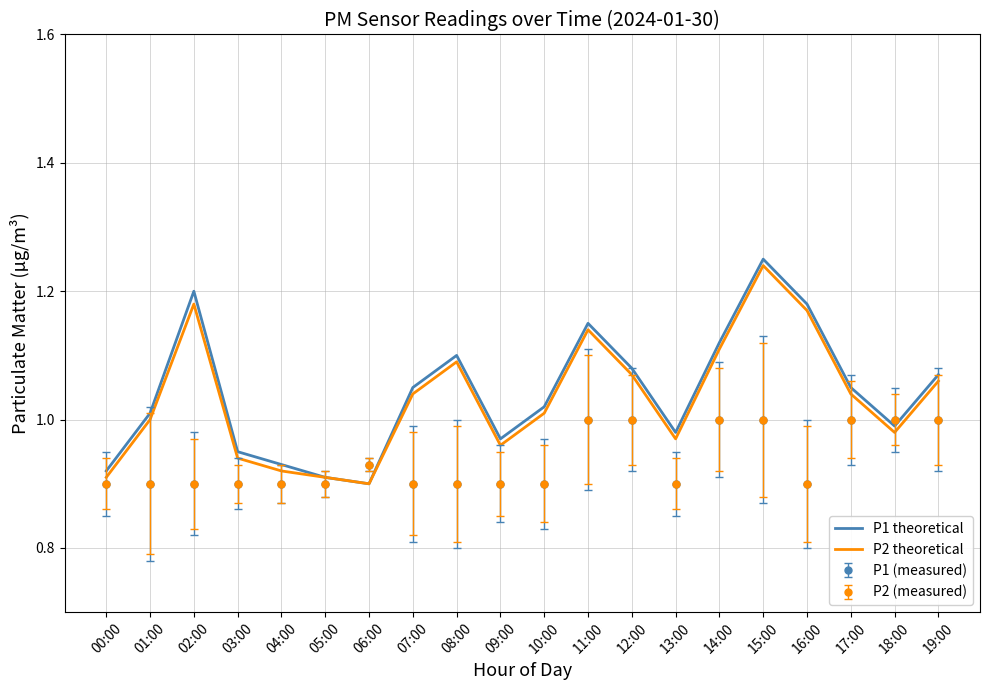

True or false: P2 theoretical and P1 theoretical cross at least once.

False